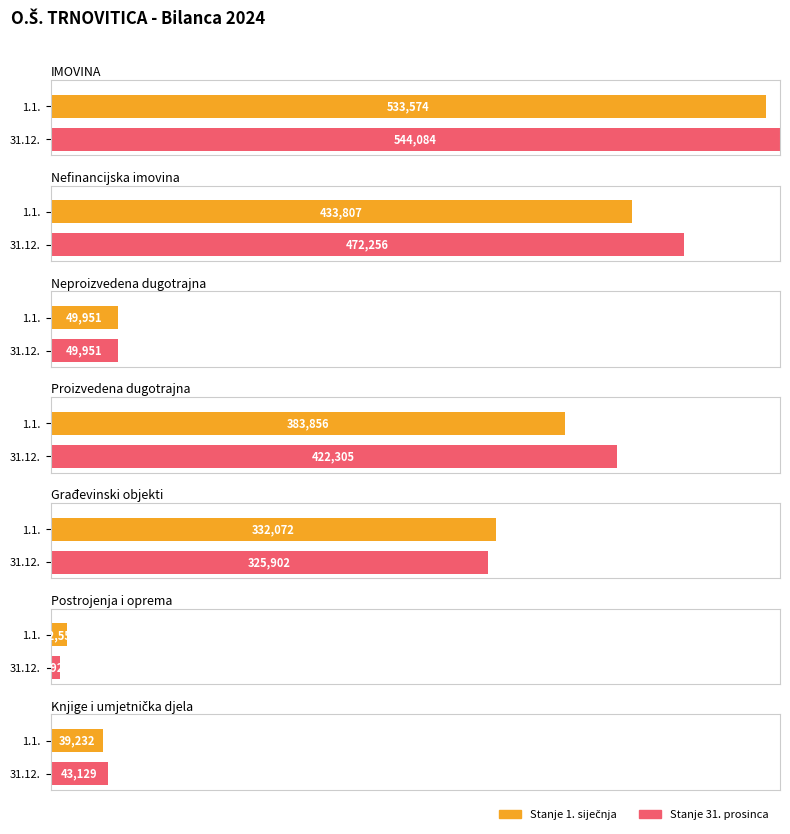

At Proizvedena dugotrajna, list the series in order from smallest to largest.

Stanje 1. siječnja, Stanje 31. prosinca